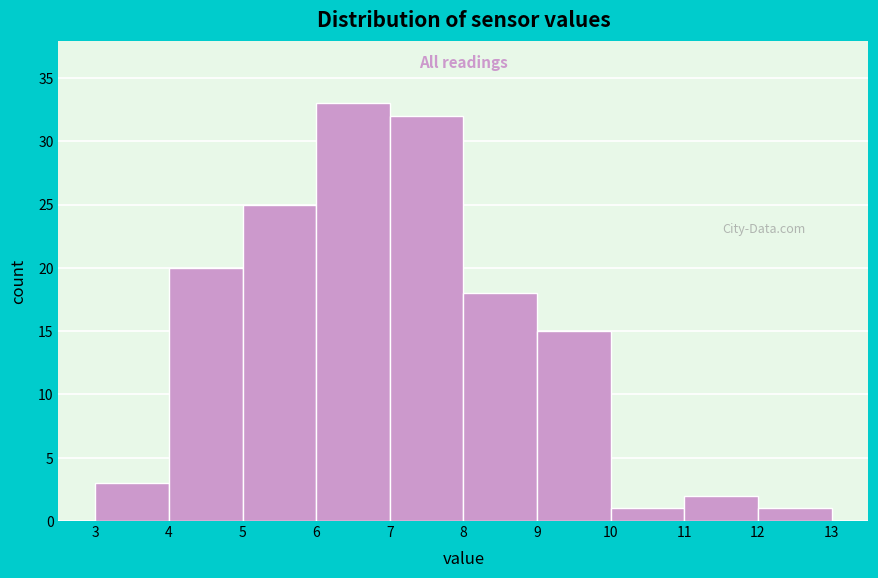

Over which range of the x-axis is the bar tallest?

6 to 7